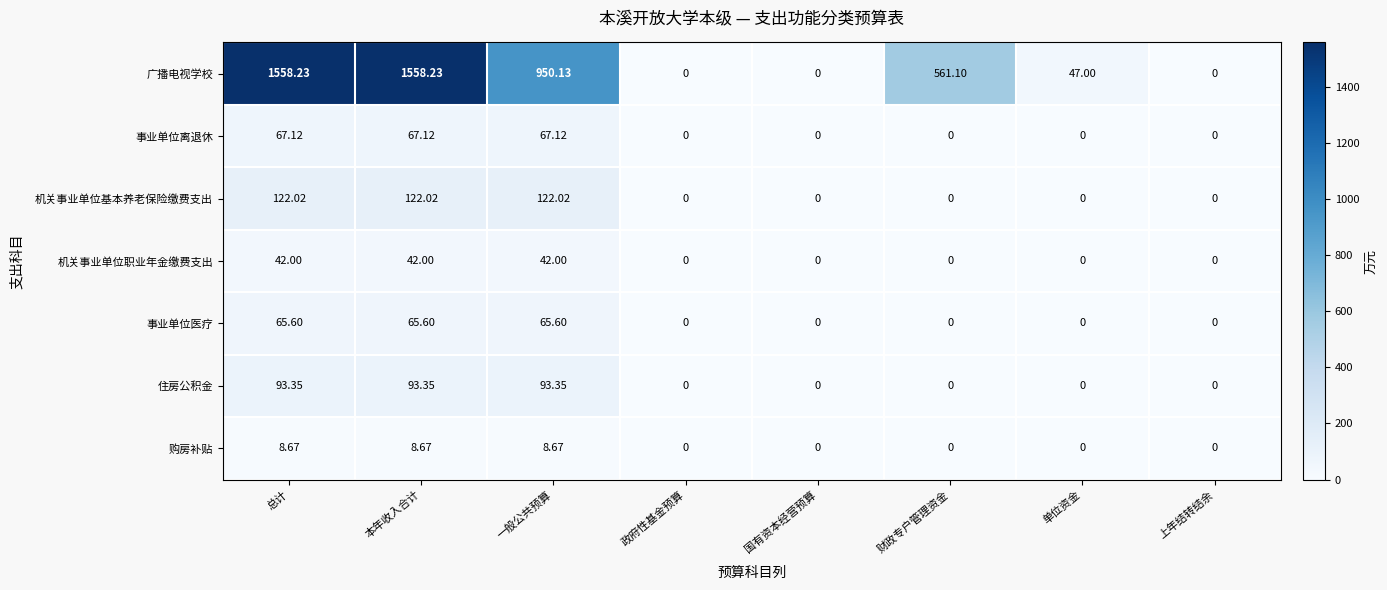

List the series in order of their peak value, lowest first.

购房补贴, 机关事业单位职业年金缴费支出, 事业单位医疗, 事业单位离退休, 住房公积金, 机关事业单位基本养老保险缴费支出, 广播电视学校